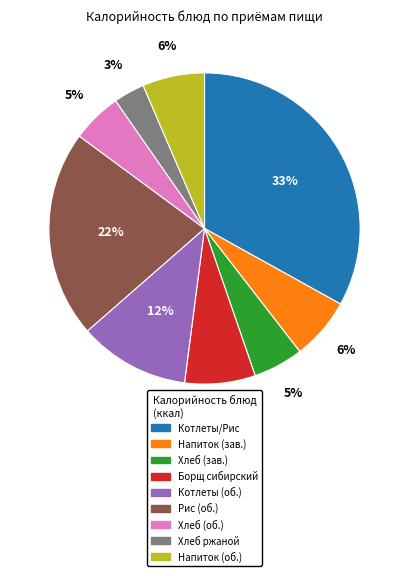

Is there a majority slice in this chart?

No